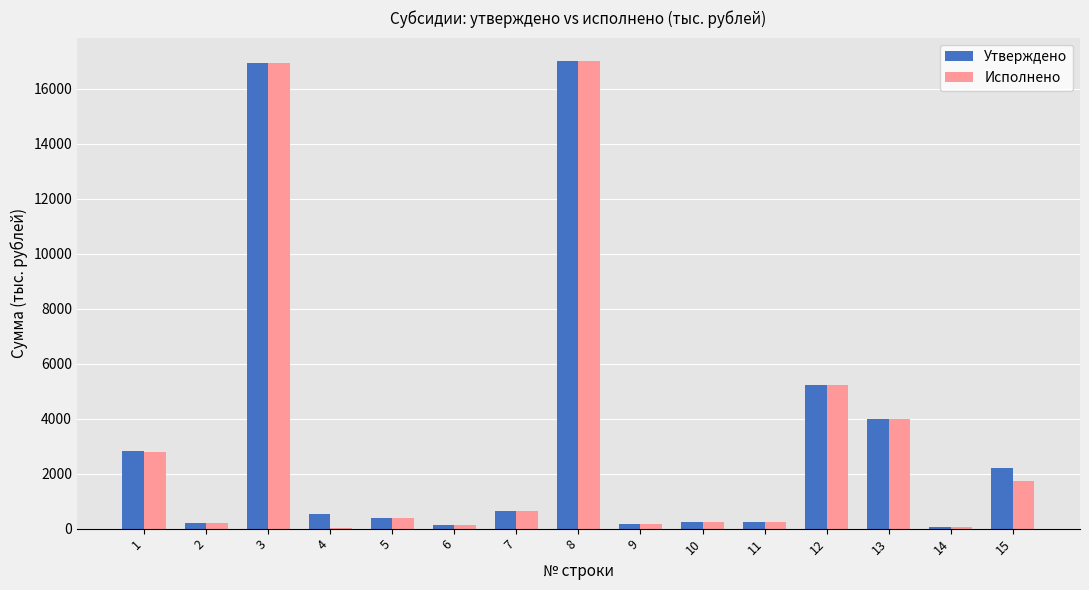

Is it true that Утверждено equals 17004.1 at 8?

True